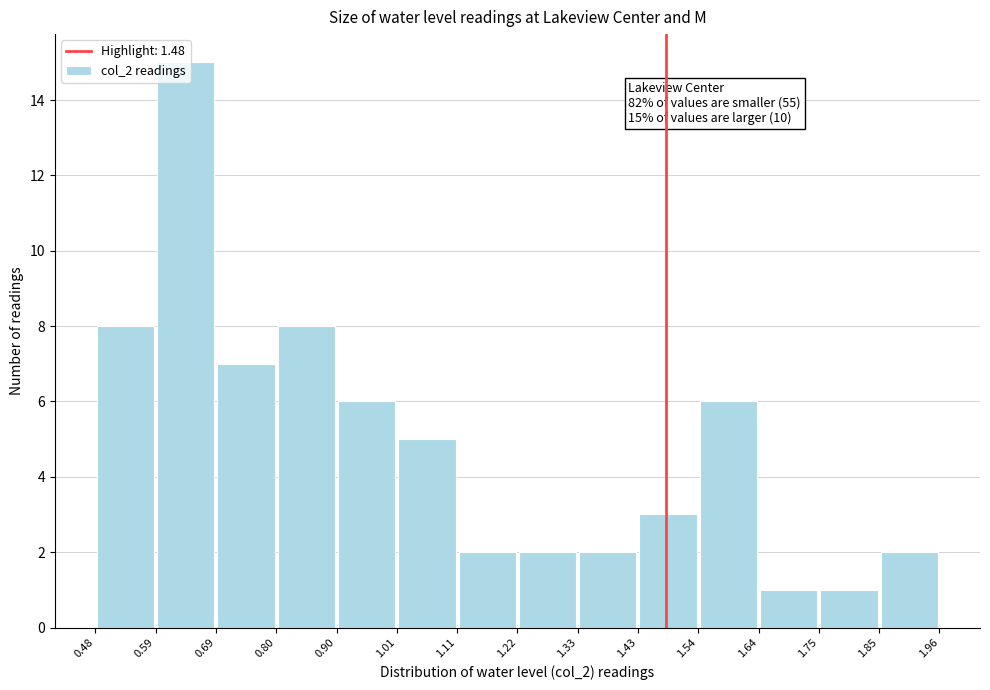

Over which range of the x-axis is the bar tallest?

0.59 to 0.69